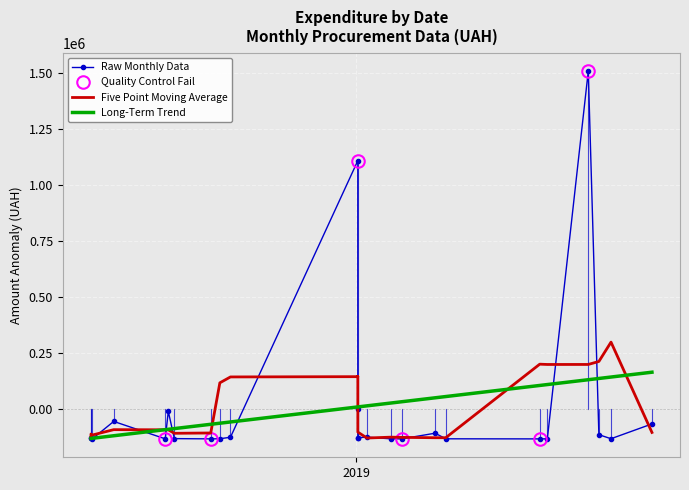

True or false: Raw Monthly Data has a value of -193204.8 at 8.

False